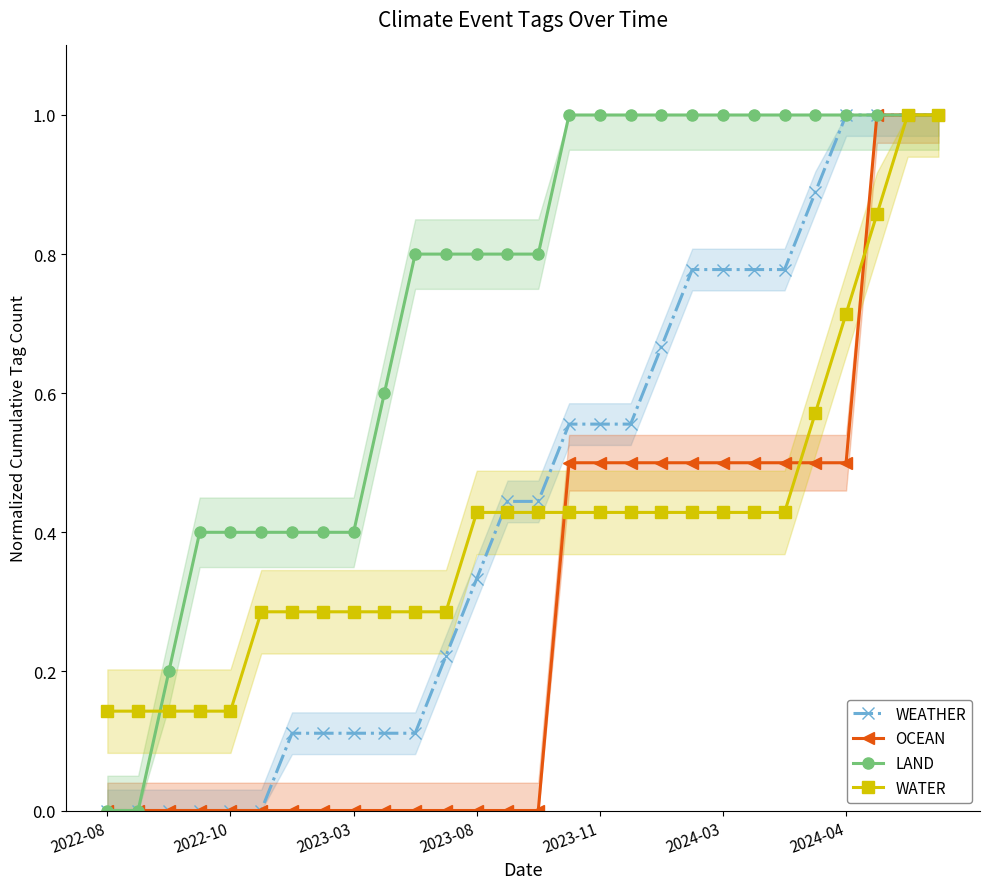

Reading left to right, what are all the values shown in this chart?

WEATHER: 0.0	0.0	0.0	0.0	0.0	0.0	0.1	0.1	0.1	0.1	0.1	0.2	0.3	0.4	0.4	0.6	0.6	0.6	0.7	0.8	0.8	0.8	0.8	0.9	1.0	1.0	1.0	1.0
OCEAN: 0.0	0.0	0.0	0.0	0.0	0.0	0.0	0.0	0.0	0.0	0.0	0.0	0.0	0.0	0.0	0.5	0.5	0.5	0.5	0.5	0.5	0.5	0.5	0.5	0.5	1.0	1.0	1.0
LAND: 0.0	0.0	0.2	0.4	0.4	0.4	0.4	0.4	0.4	0.6	0.8	0.8	0.8	0.8	0.8	1.0	1.0	1.0	1.0	1.0	1.0	1.0	1.0	1.0	1.0	1.0	1.0	1.0
WATER: 0.1	0.1	0.1	0.1	0.1	0.3	0.3	0.3	0.3	0.3	0.3	0.3	0.4	0.4	0.4	0.4	0.4	0.4	0.4	0.4	0.4	0.4	0.4	0.6	0.7	0.9	1.0	1.0